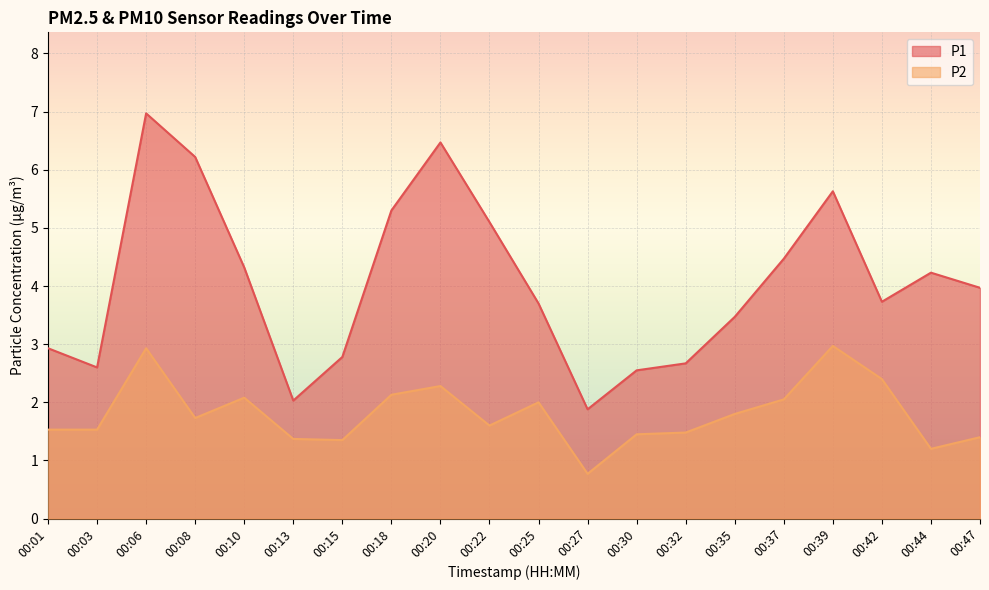

Which category has the highest value in the P1 series?

00:06